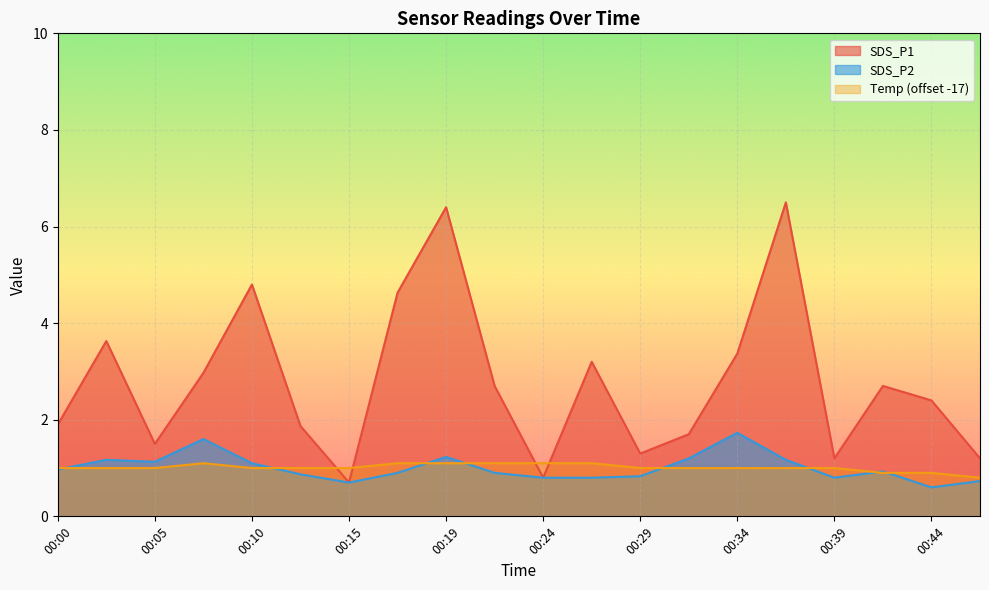

How many values in the Temp series exceed 1?

6